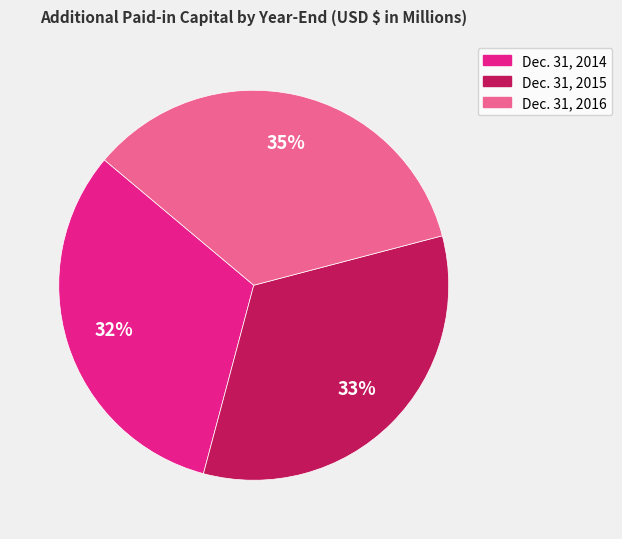

How many segments does this pie chart have?

3